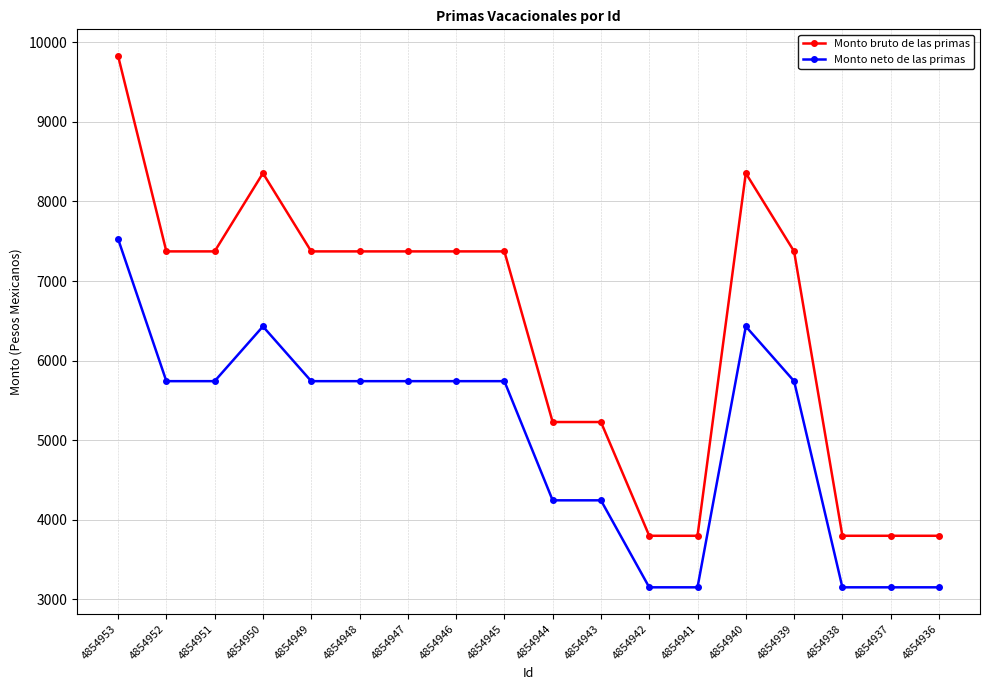

How many data points in Monto neto de las primas are less than 5741?

7